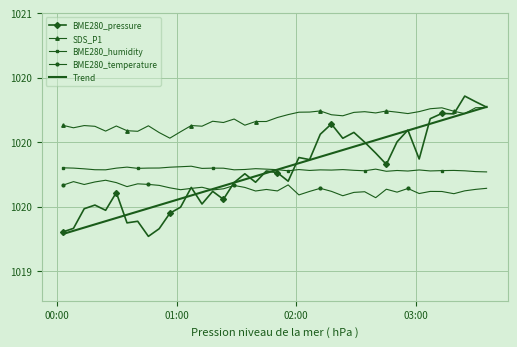

Which series has the widest spread of values?

BME280_pressure